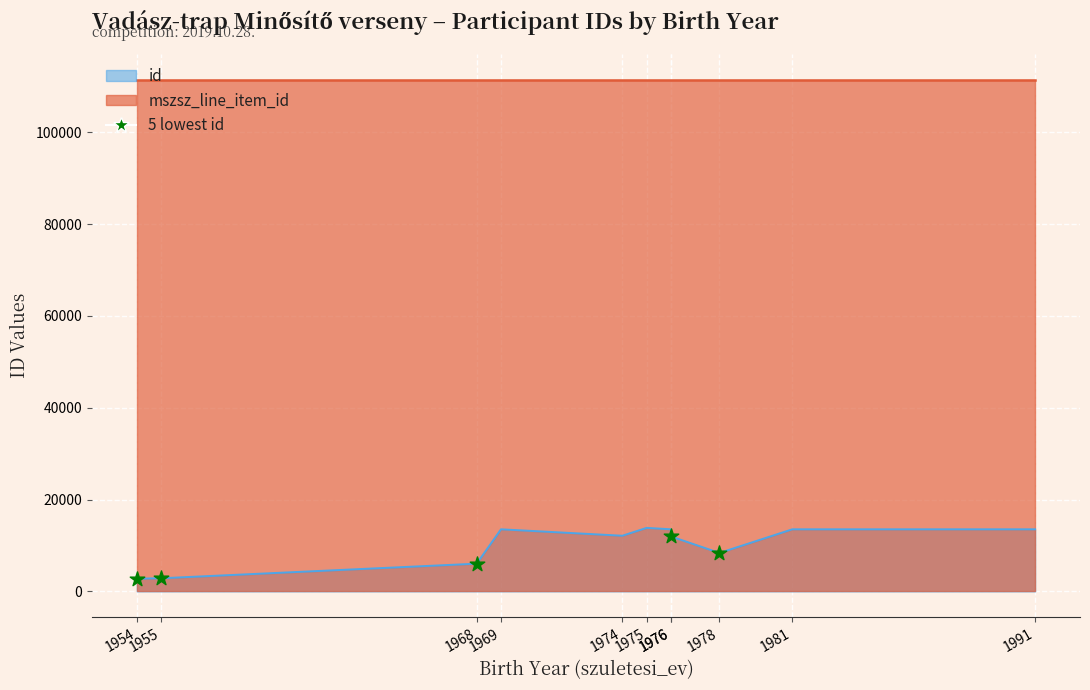

What are all the series names shown in the legend?

id, mszsz_line_item_id